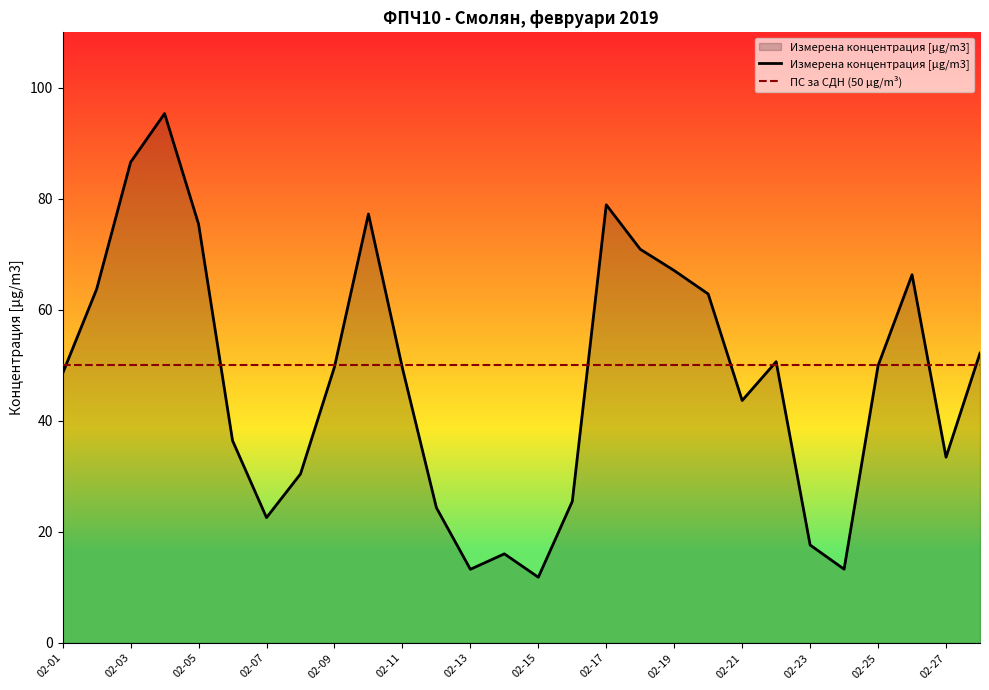

The value at 2019-02-10 is 128.5. True or false?

False